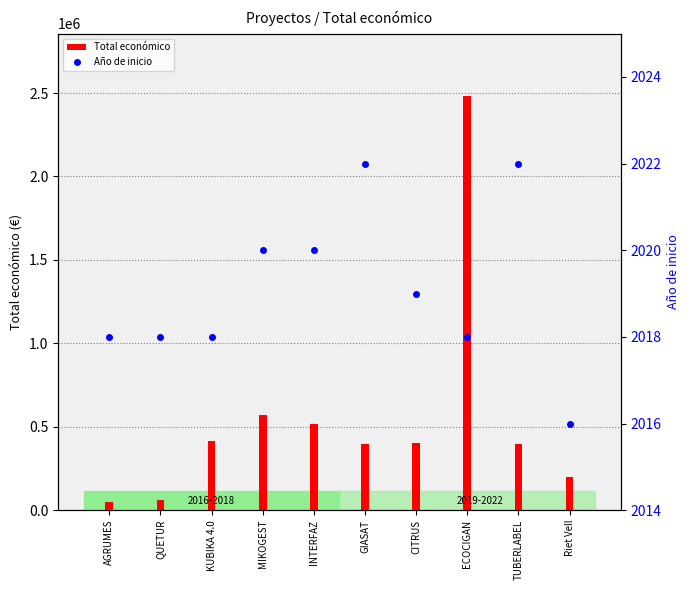

List the series in order of their peak value, lowest first.

Año de inicio, Total económico